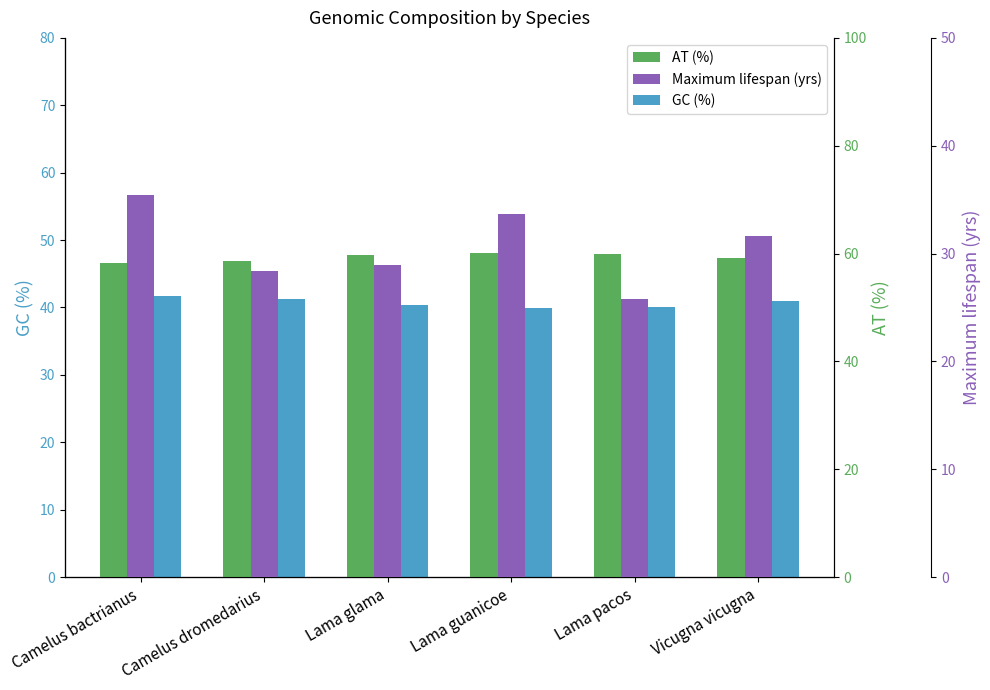

Are the bars horizontal?

No